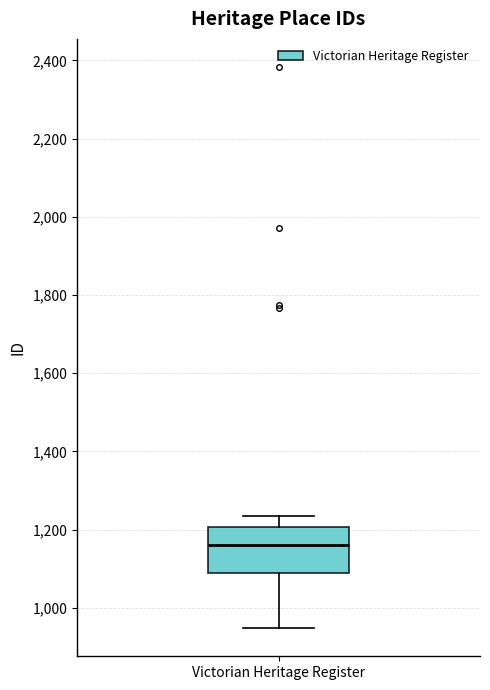

Transcribe this box plot: give where the median line is, the range the box spans, and where the two whiskers end, as read against the y-axis. The values are not printed on the chart, so give them approximately, as read against the axis.

median 1160, box 1080 to 1200, whiskers 940 to 1240